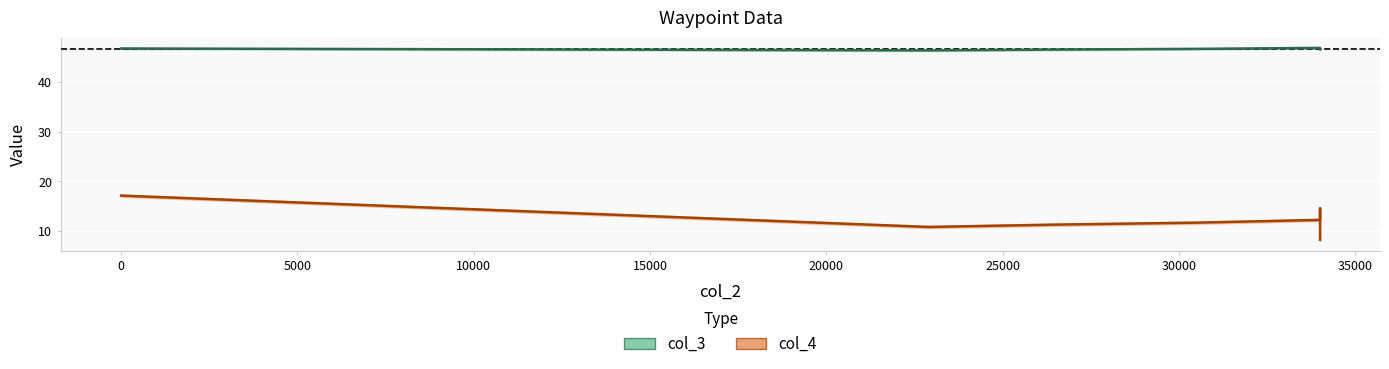

The col_3 series shows 17.9 at 34000. True or false?

False